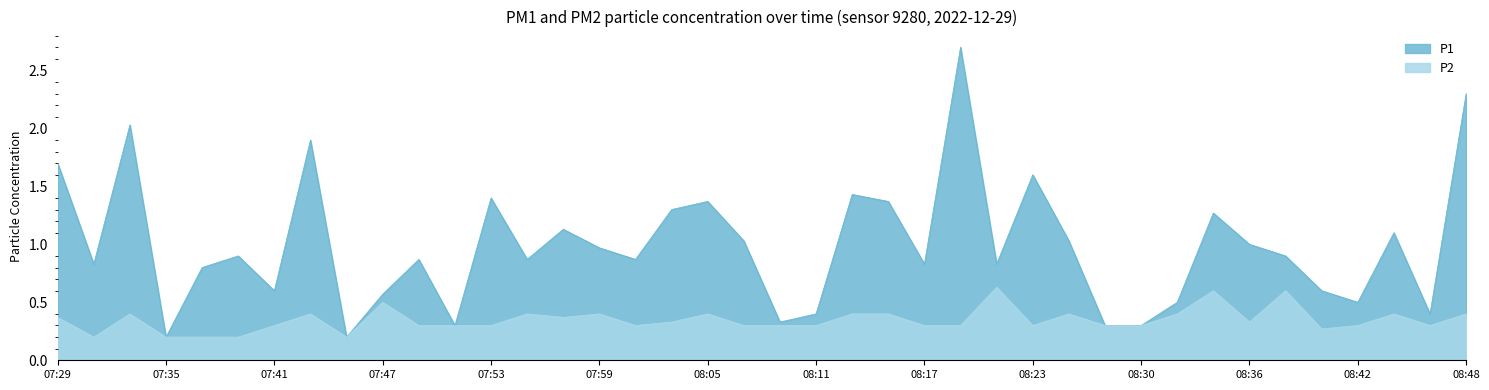

What is the label of the 14th point from the left?

07:55